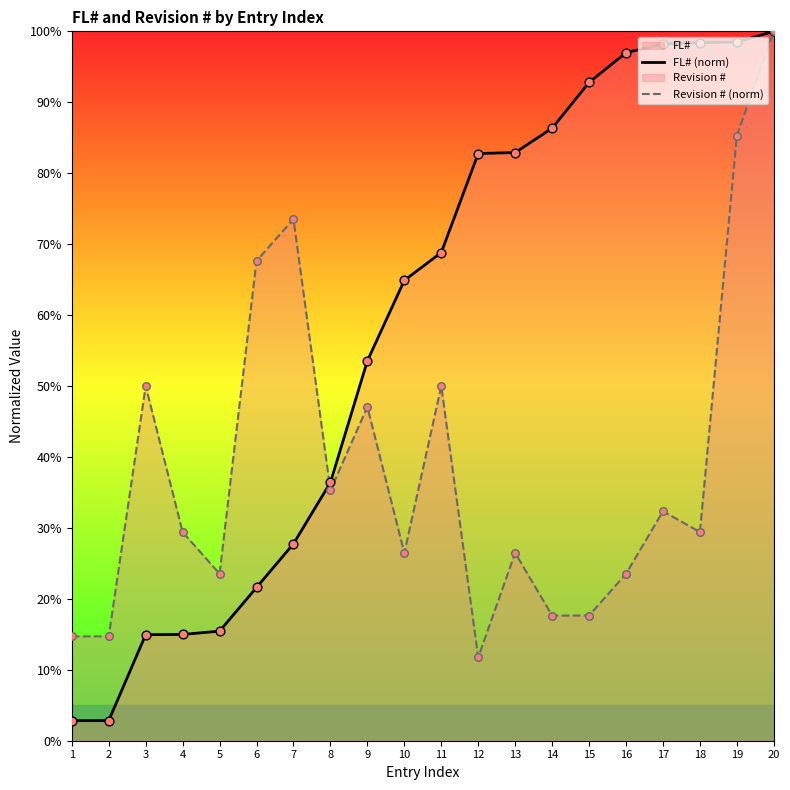

Which series reaches the maximum Y coordinate?

FL# (norm)